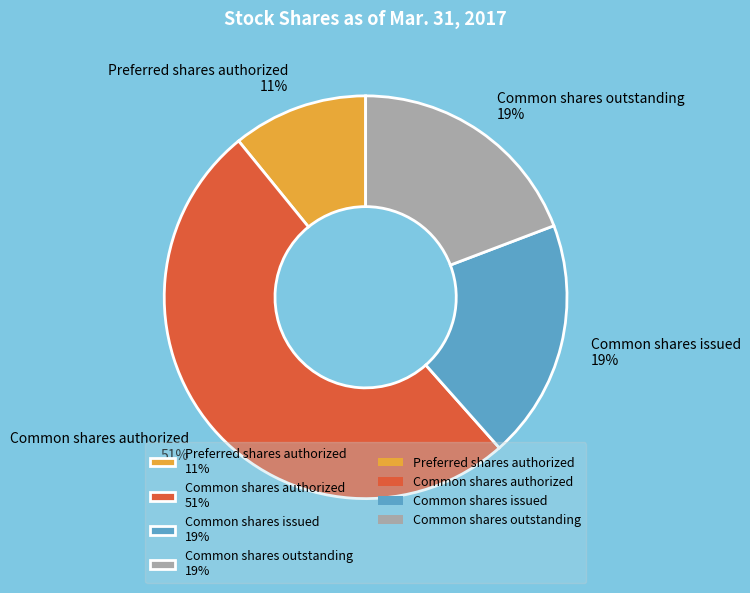

Is it true that Preferred shares authorized is 11% of the pie?

True